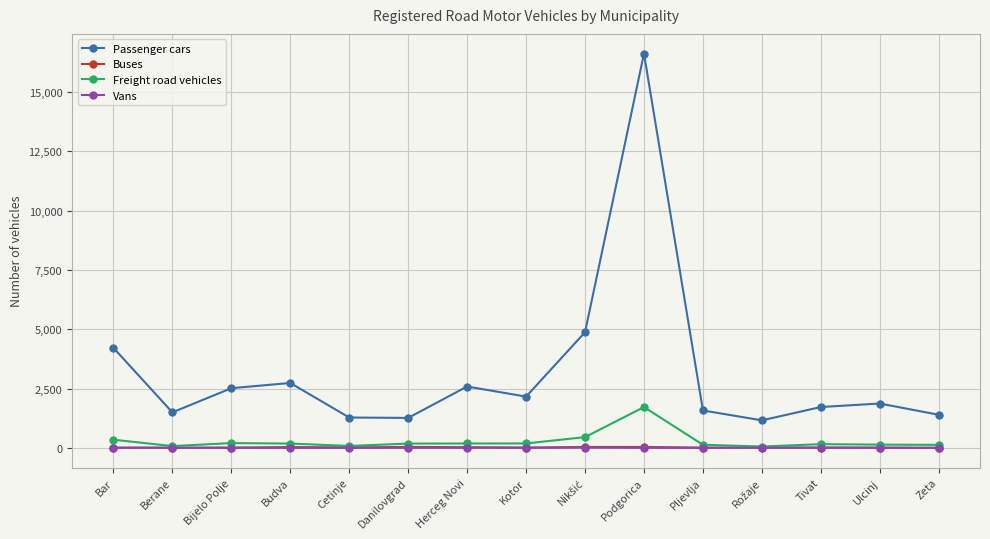

Which series has the largest total across all categories?

Passenger cars